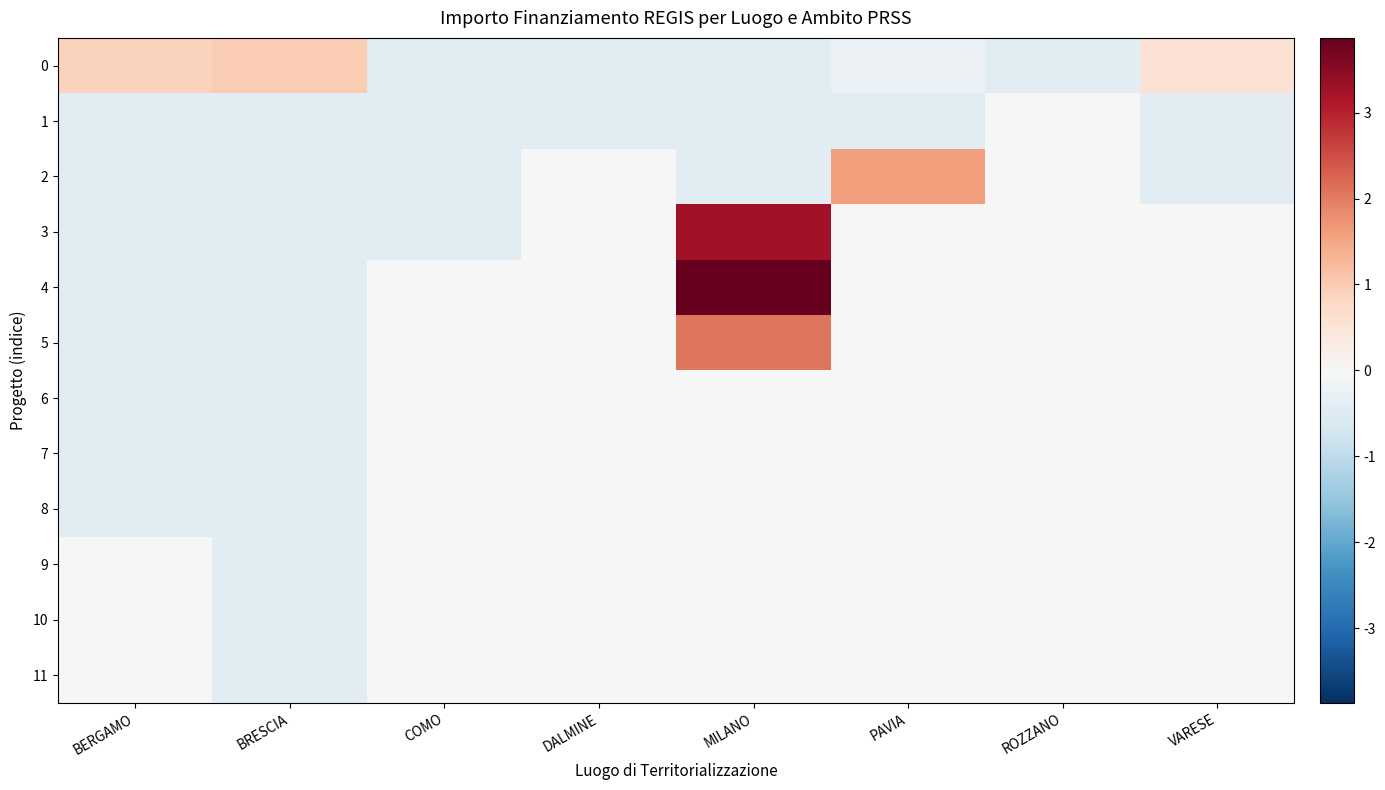

Count the number of categories in the chart.

8